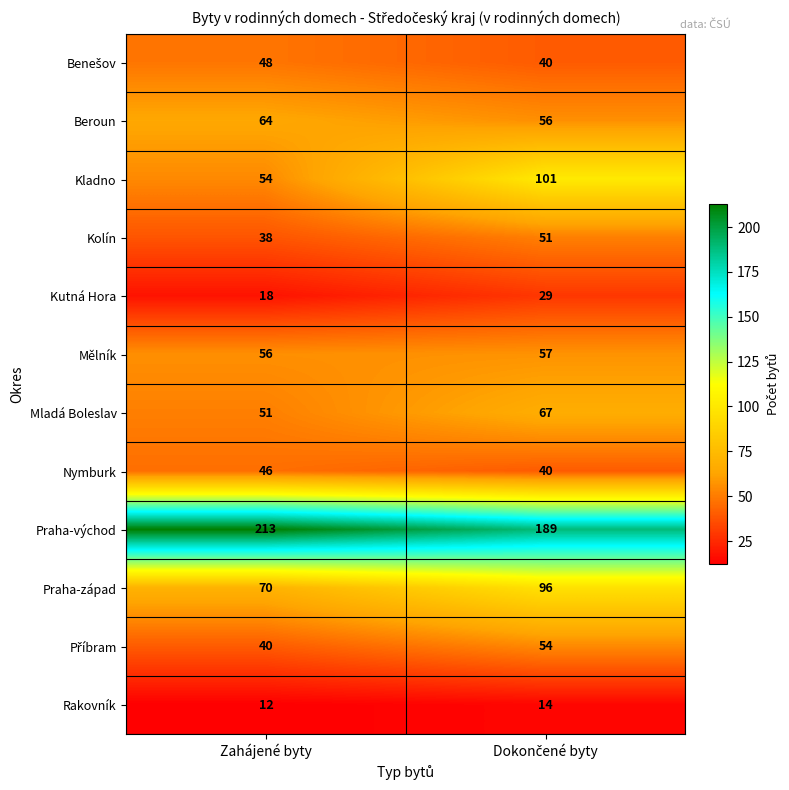

Which label corresponds to the largest value in the chart?

Zahájené byty